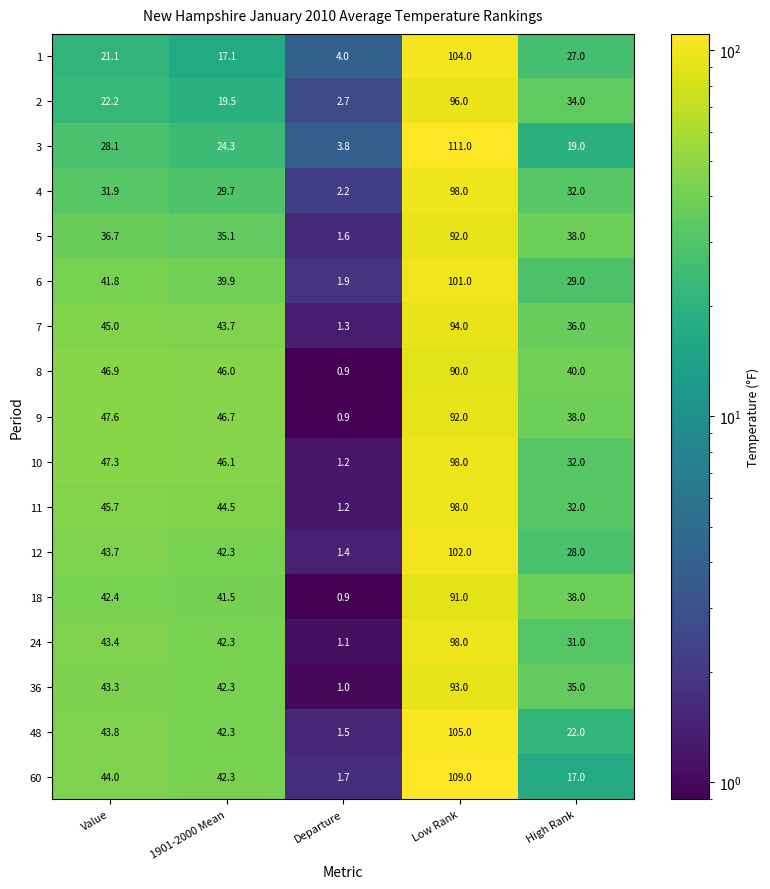

What is the difference between the second highest and minimum values in the 12 series?

42.3